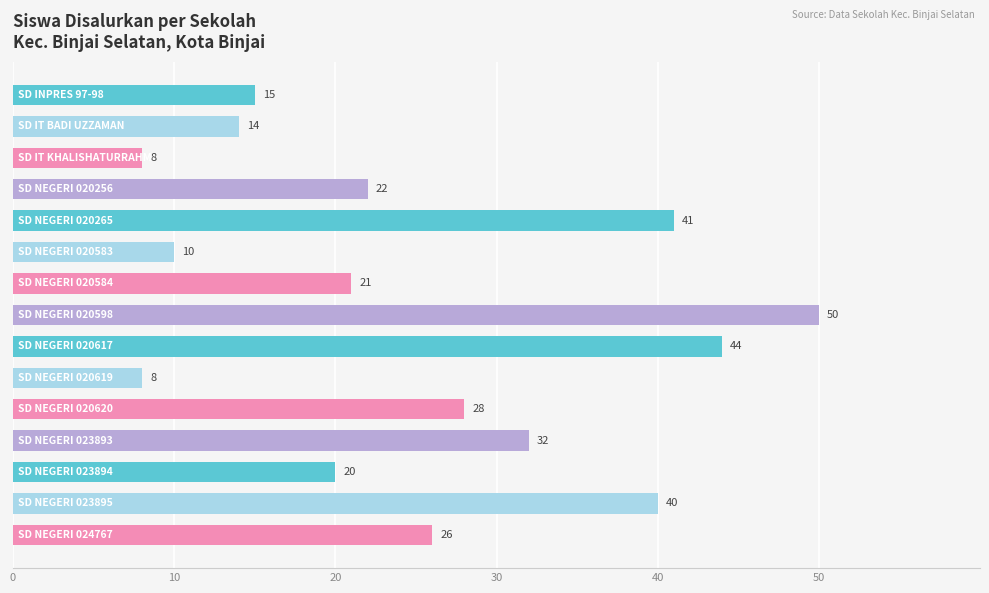

What is the average value?

25